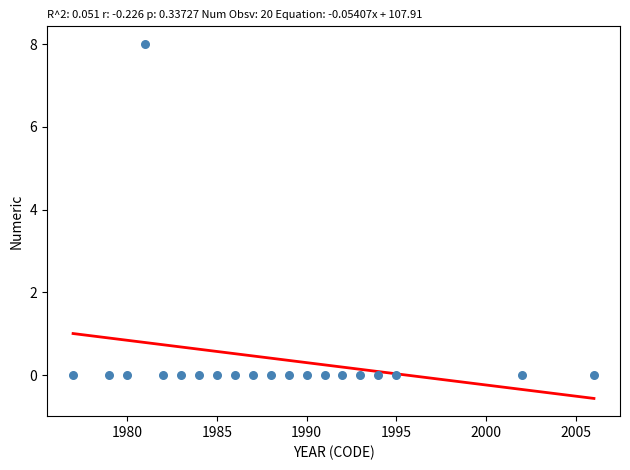

What is the range of X values (max minus min)?

29